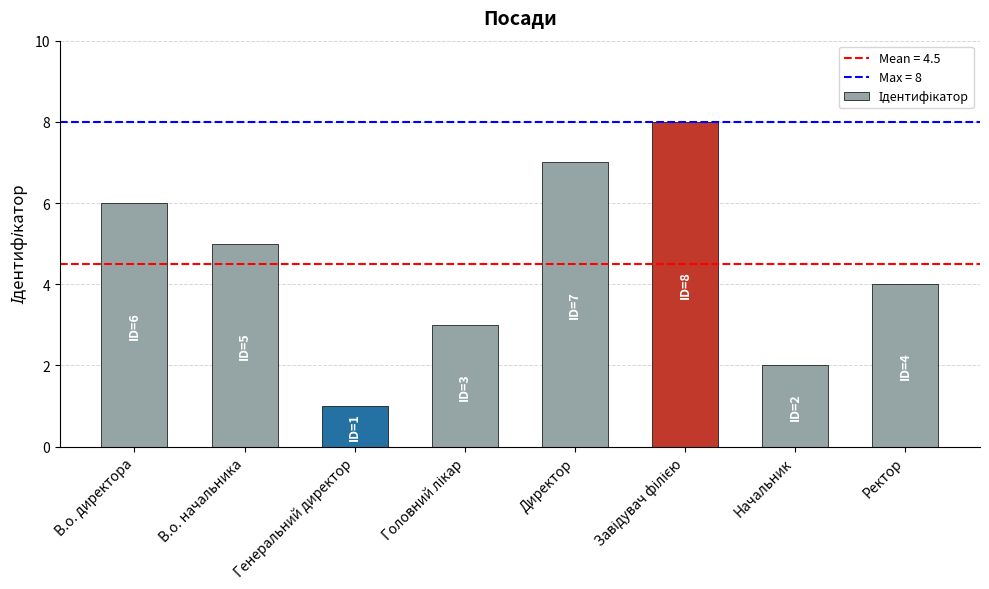

What is the smallest value displayed?

1